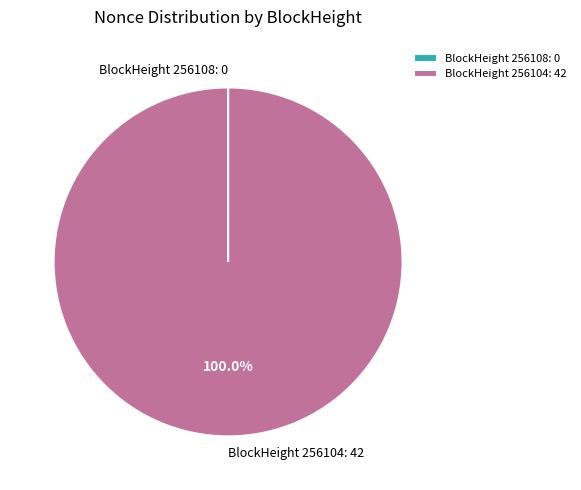

What is the largest slice in the pie chart?

BlockHeight 256104: 42